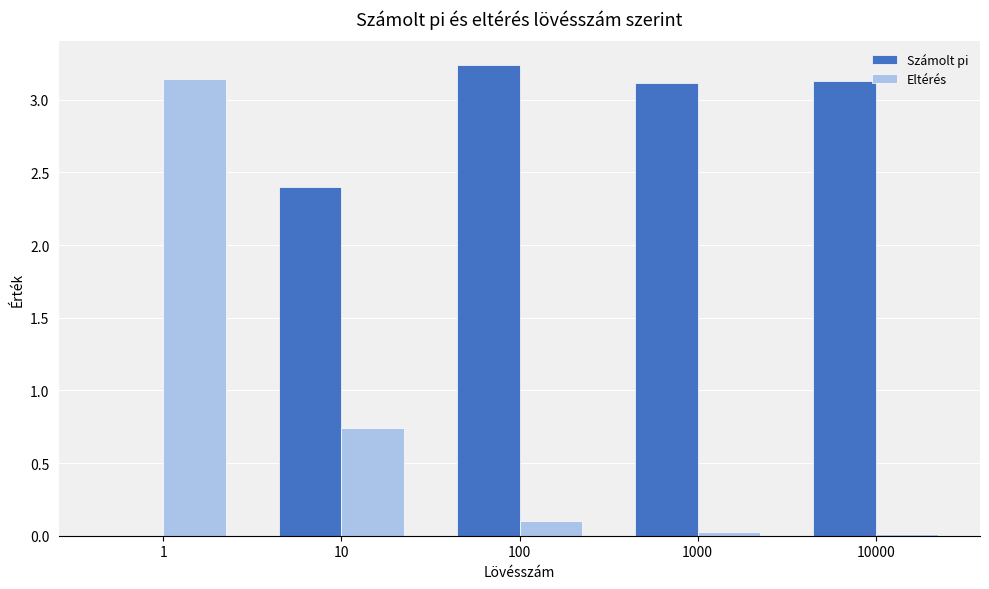

The Eltérés series shows 0.0 at 10000. True or false?

True